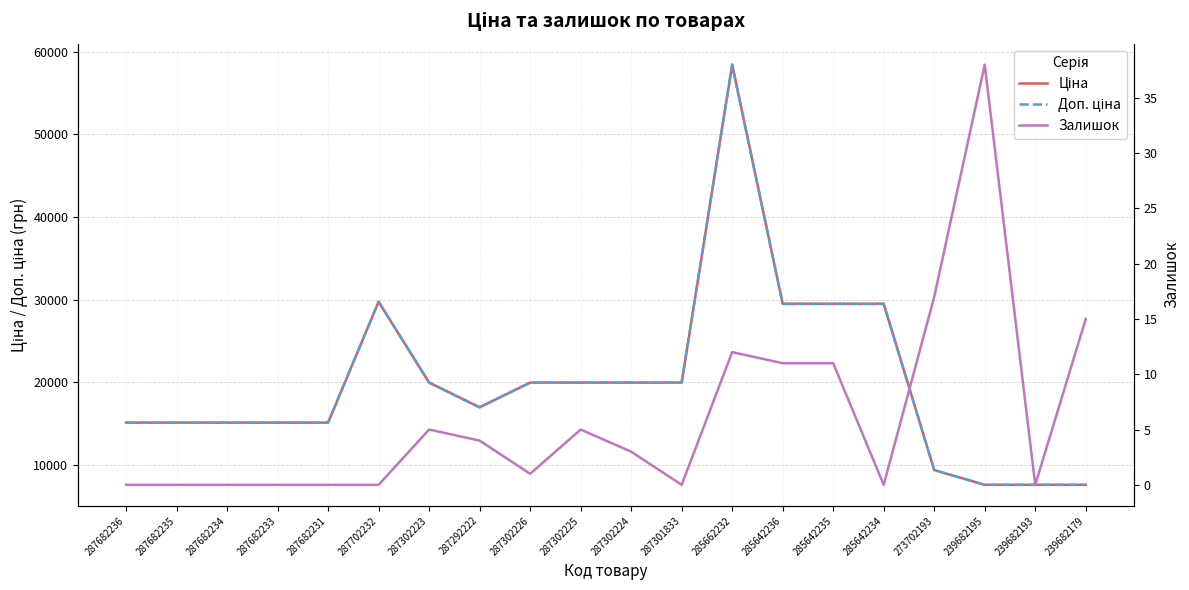

List the labels in order of Доп. ціна value, largest first.

285662232, 287702232, 285642236, 285642235, 285642234, 287302223, 287302226, 287302225, 287302224, 287301833, 287292222, 287682236, 287682235, 287682234, 287682233, 287682231, 273702193, 239682195, 239682193, 239682179